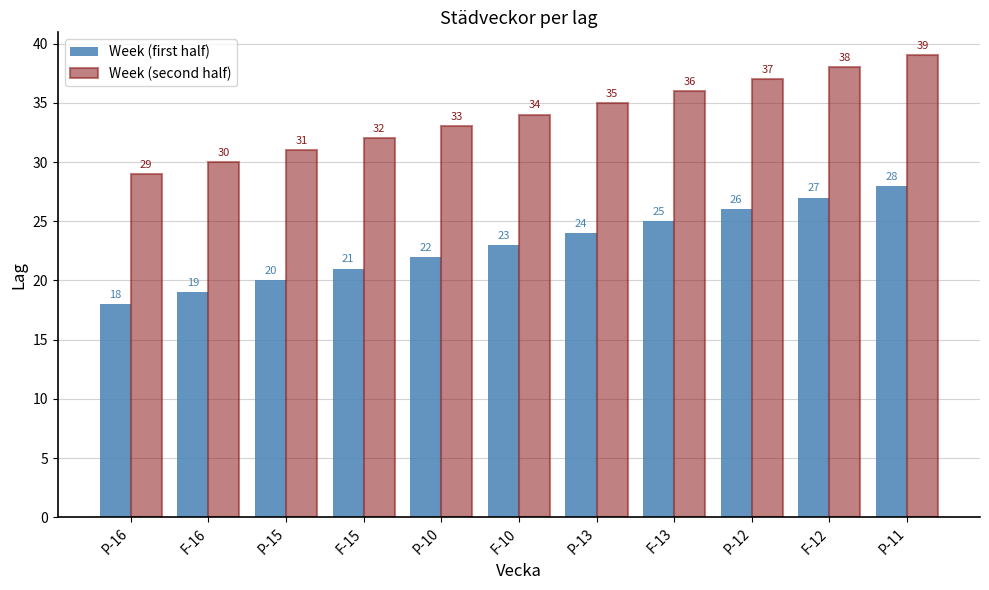

What is the sum of all Week (first half) values?

253